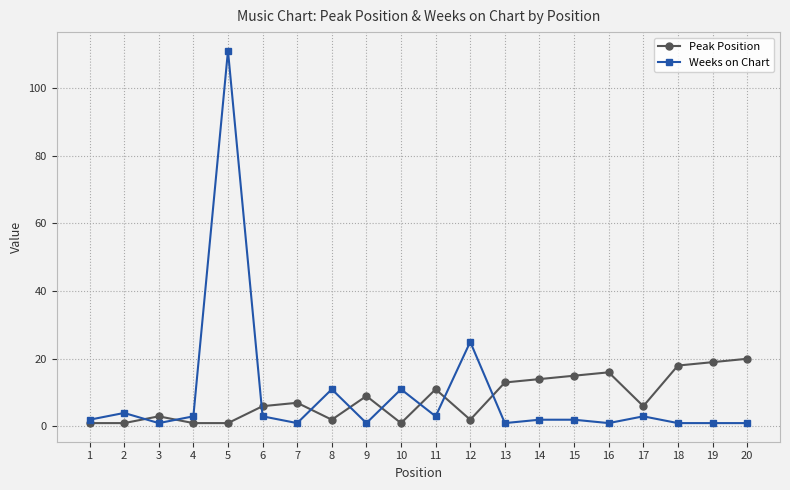

What is the spread (max minus min) of values at 5?

110